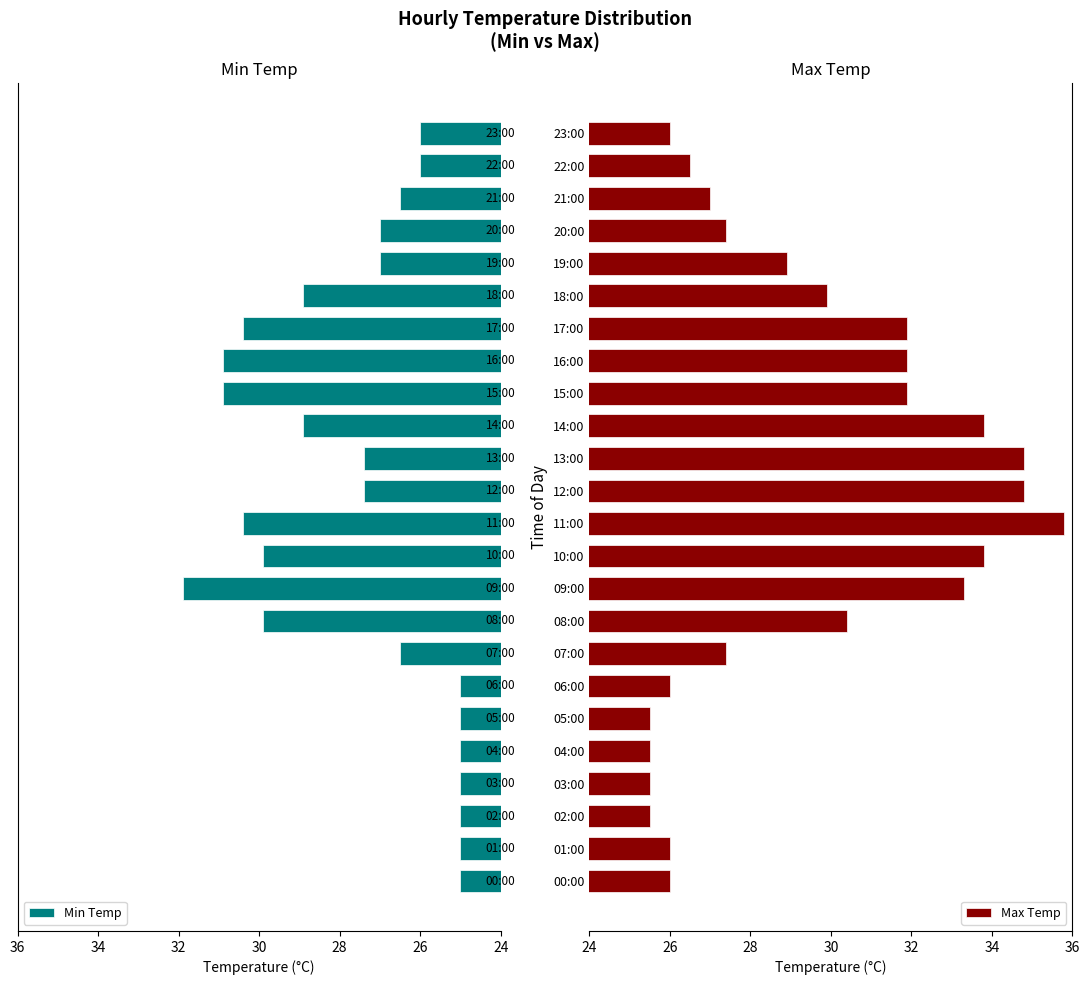

Which series has the largest total across all categories?

Max Temp